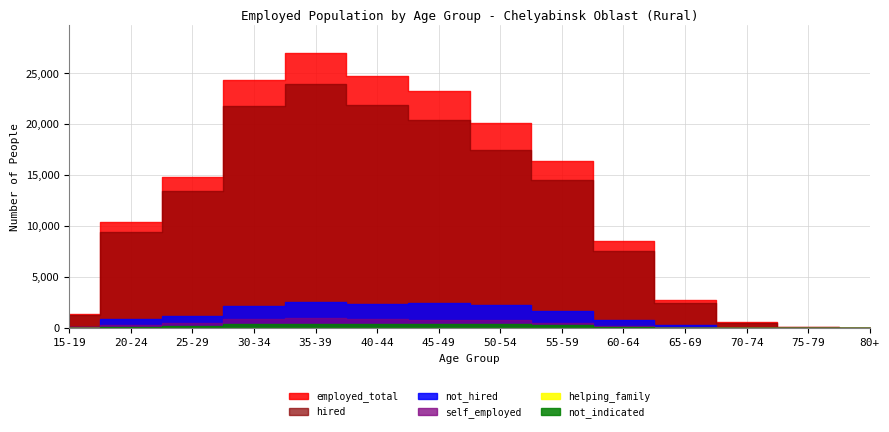

The not_hired series shows 210 at 15-19. True or false?

False